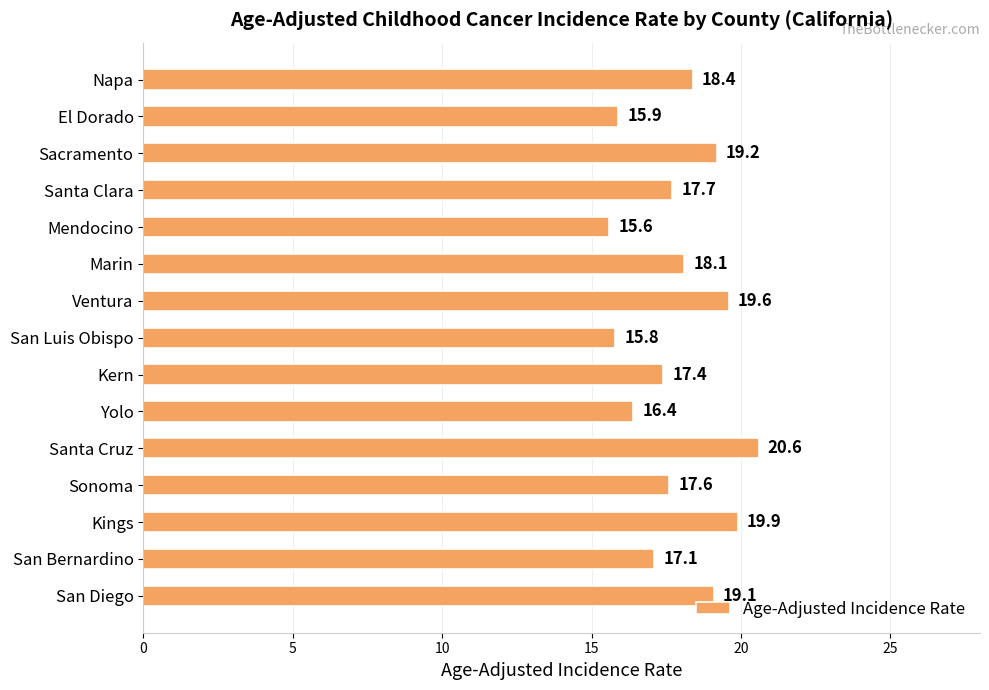

Rank the categories by value from lowest to highest.

Mendocino, San Luis Obispo, El Dorado, Yolo, San Bernardino, Kern, Sonoma, Santa Clara, Marin, Napa, San Diego, Sacramento, Ventura, Kings, Santa Cruz